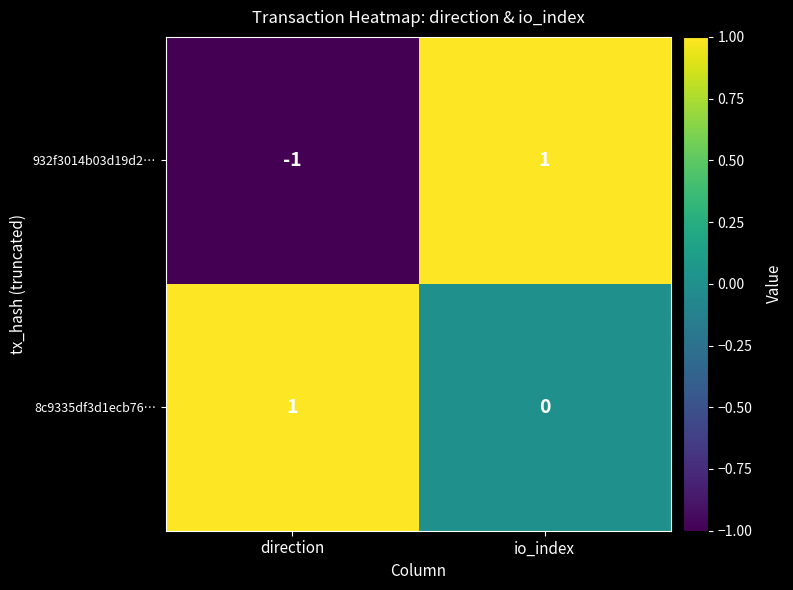

What is the total value across all series at io_index?

1